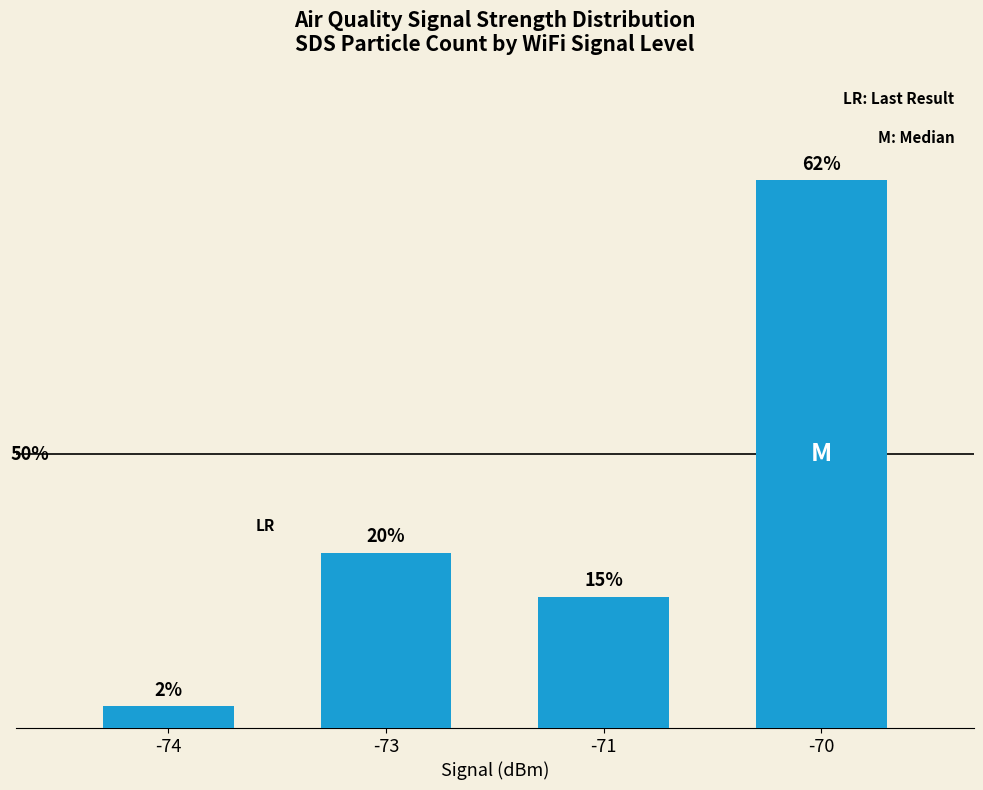

At which label is the value closest to 13?

-73